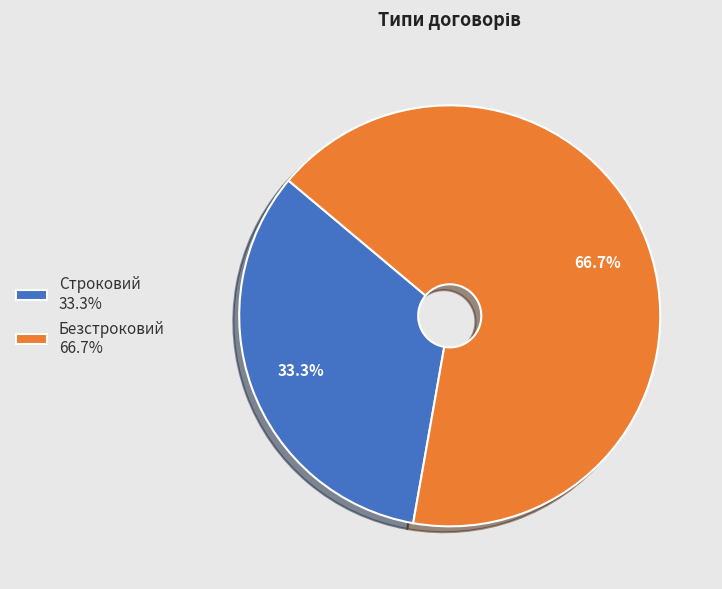

True or false: Безстроковий accounts for 59% of the total.

False